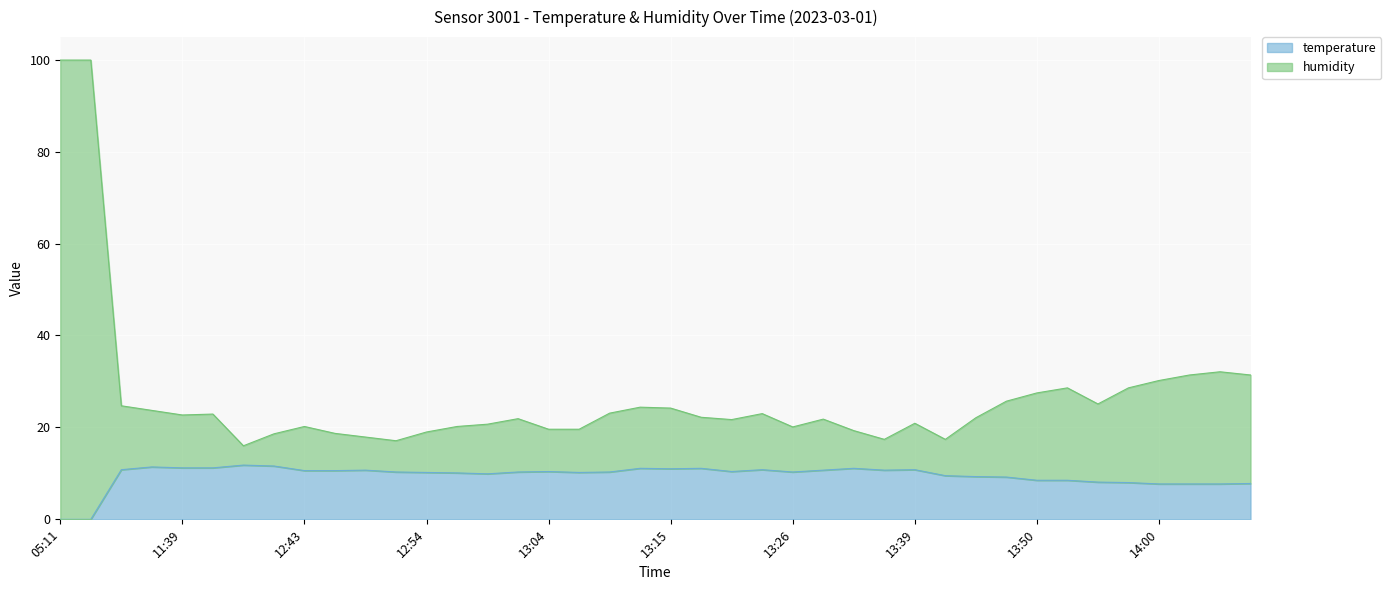

Which has a higher value, 12:37 or 13:47?

12:37